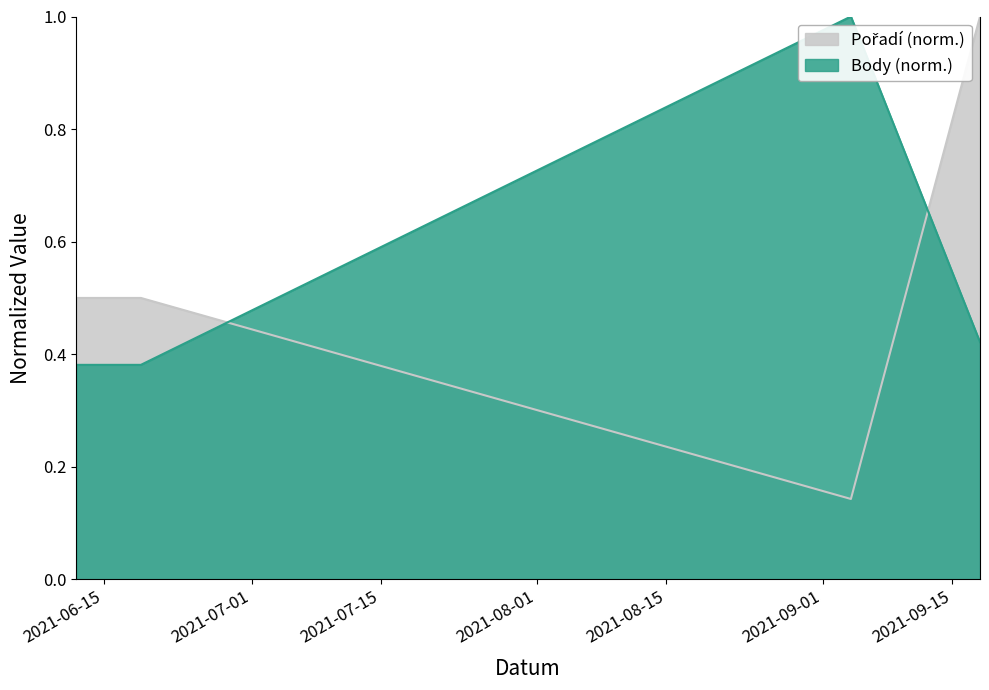

Which series ends up on top after the final intersection of Body and Pořadí?

Pořadí